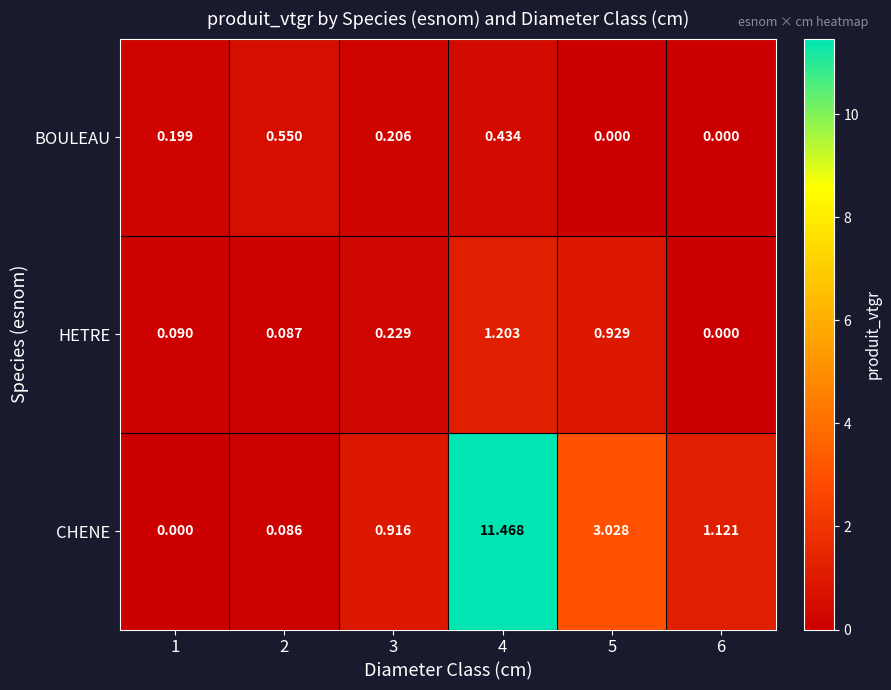

Count the number of data series in this chart.

3